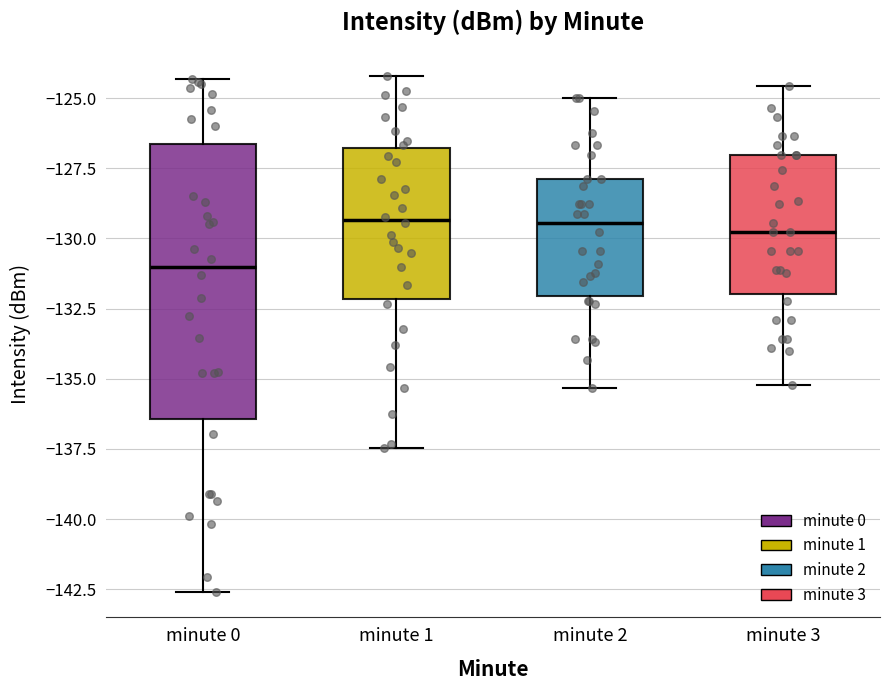

Reading left to right, transcribe this box plot: for each box, give where its median line is, the range the box spans, and where its two whiskers end, as read against the y-axis. The values are not printed on the chart, so give them approximately, as read against the axis.

minute 0: median -131.0, box -136.5 to -126.5, whiskers -142.5 to -124.5
minute 1: median -129.5, box -132.0 to -127.0, whiskers -137.5 to -124.0
minute 2: median -129.5, box -132.0 to -128.0, whiskers -135.5 to -125.0
minute 3: median -130.0, box -132.0 to -127.0, whiskers -135.0 to -124.5